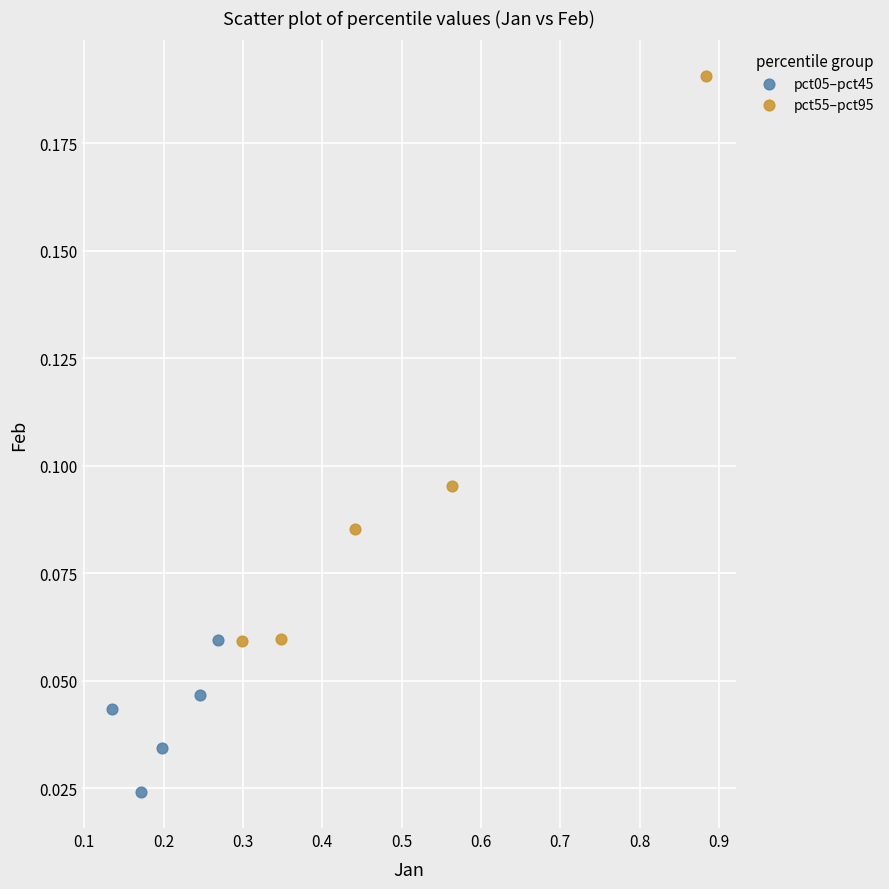

What are all the series names shown in the legend?

pct05–pct45, pct55–pct95